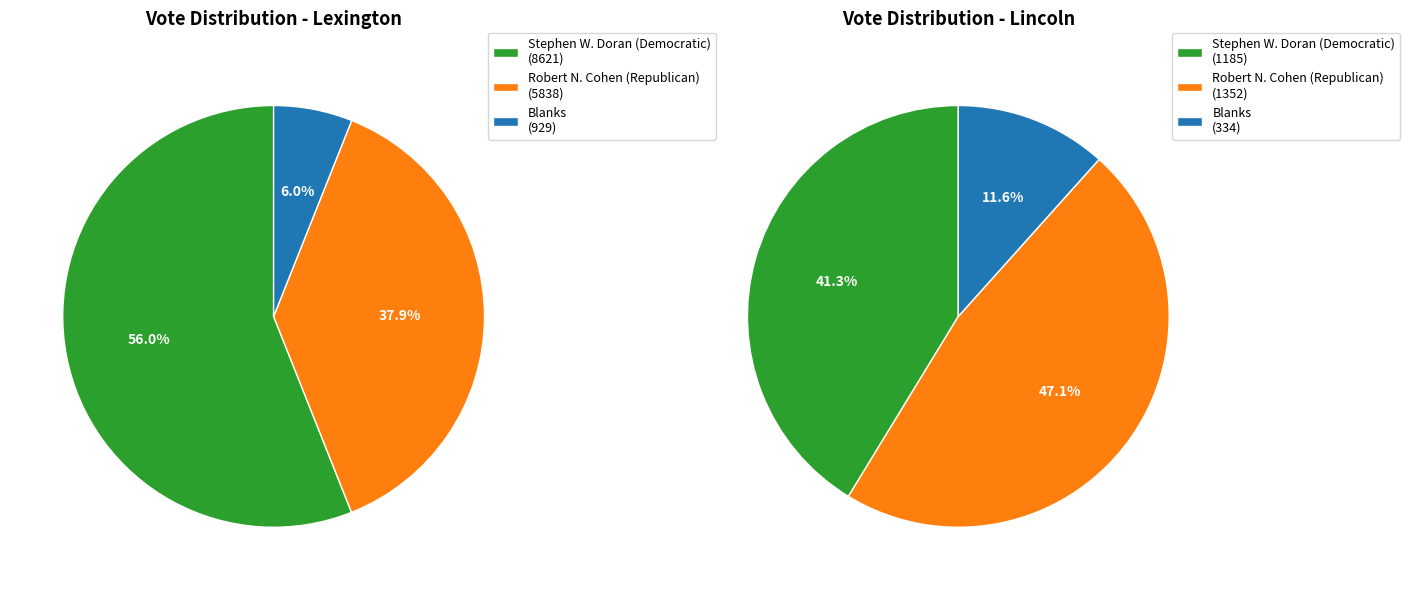

Does Lincoln account for over 50% of the chart?

No